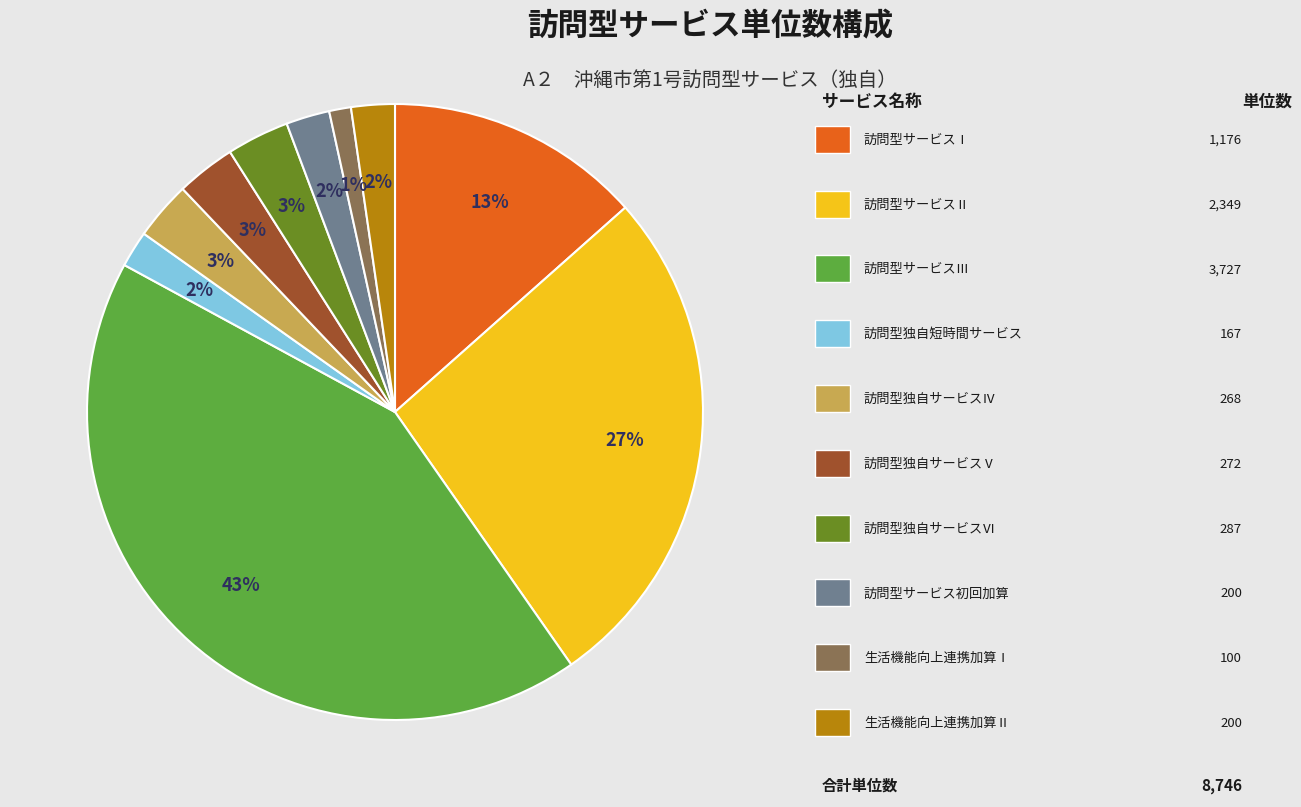

To the nearest percent, what is the average slice percentage?

10%